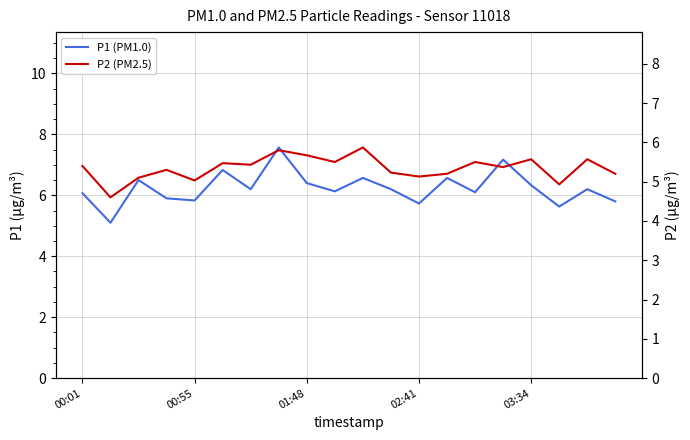

Which series has the largest total across all categories?

P1 (PM1.0)